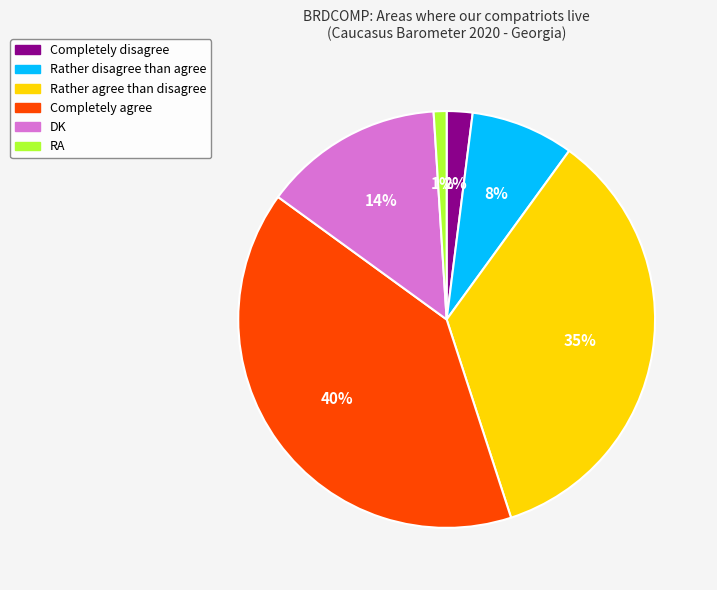

To the nearest percent, what portion does Completely disagree represent?

2%